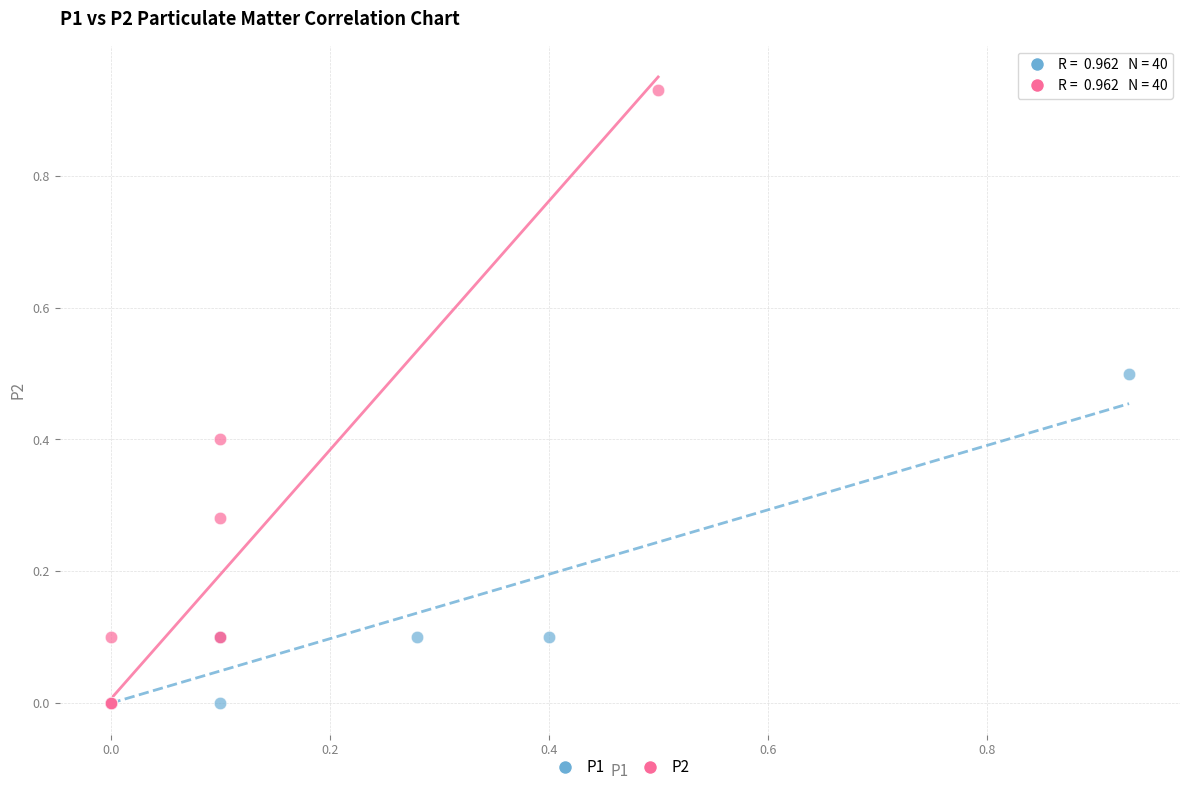

Which series has the widest spread of Y values?

P2